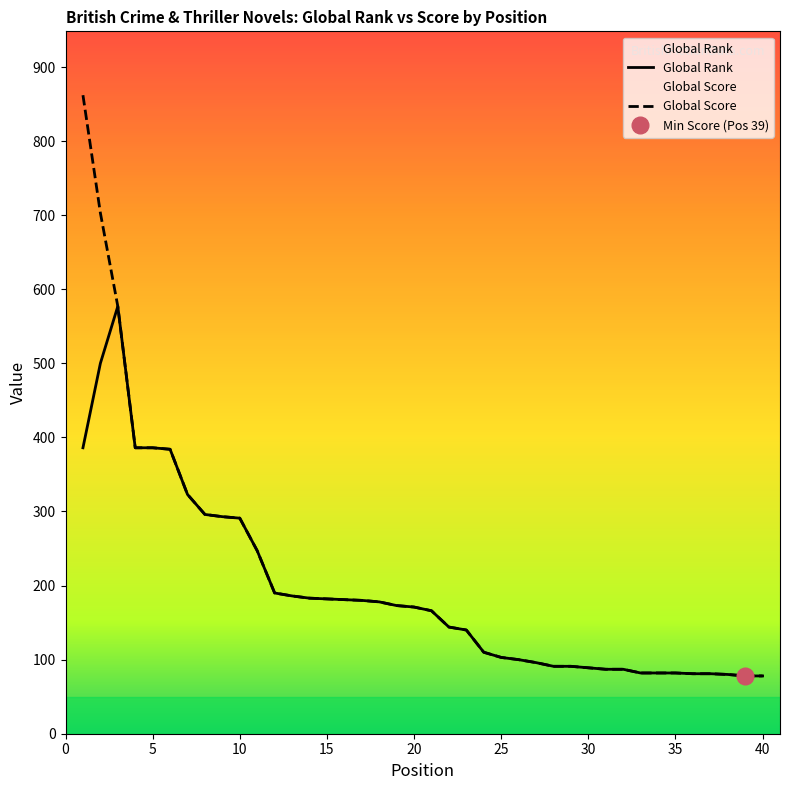

Which has a higher value, 40 or 39?

40